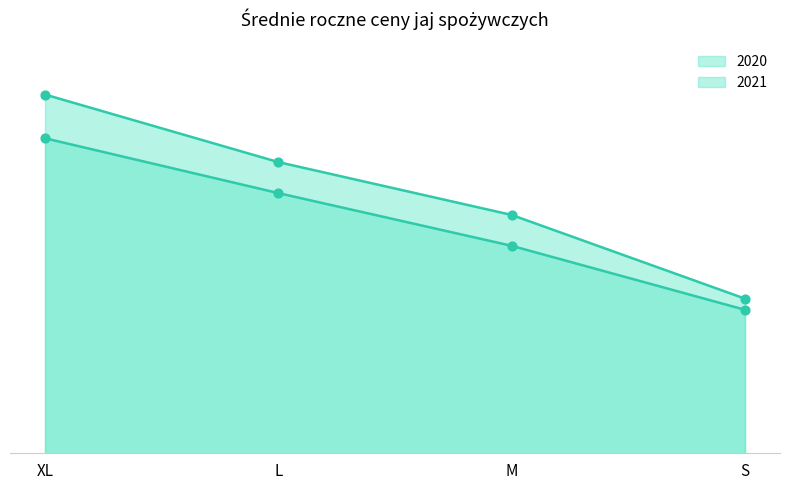

Which series contains the highest Y value?

2021